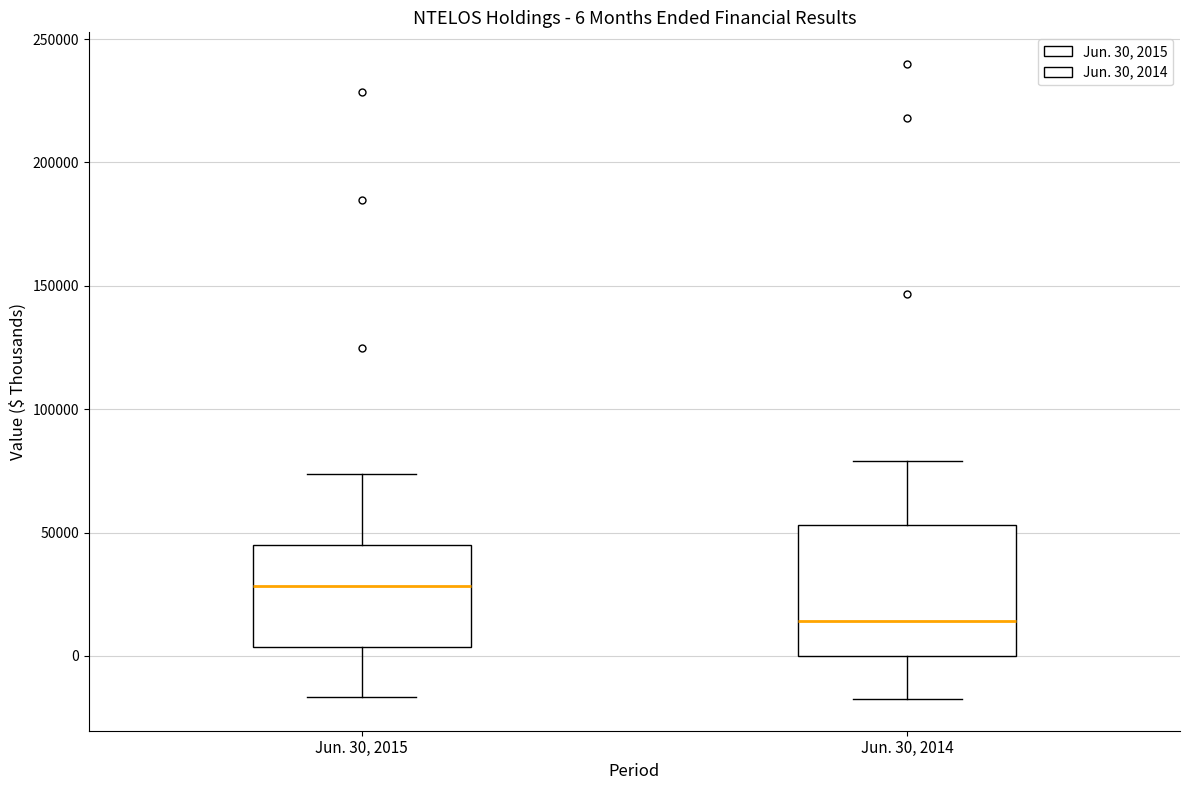

Which box's median line is the highest?

Jun. 30, 2015